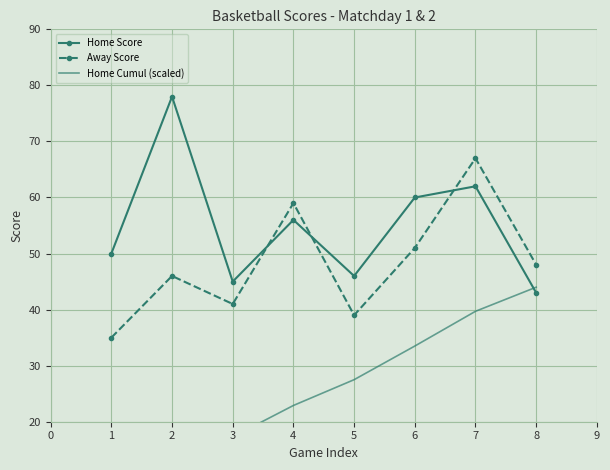

True or false: Away Score and Home Cumul (scaled) cross at least once.

False